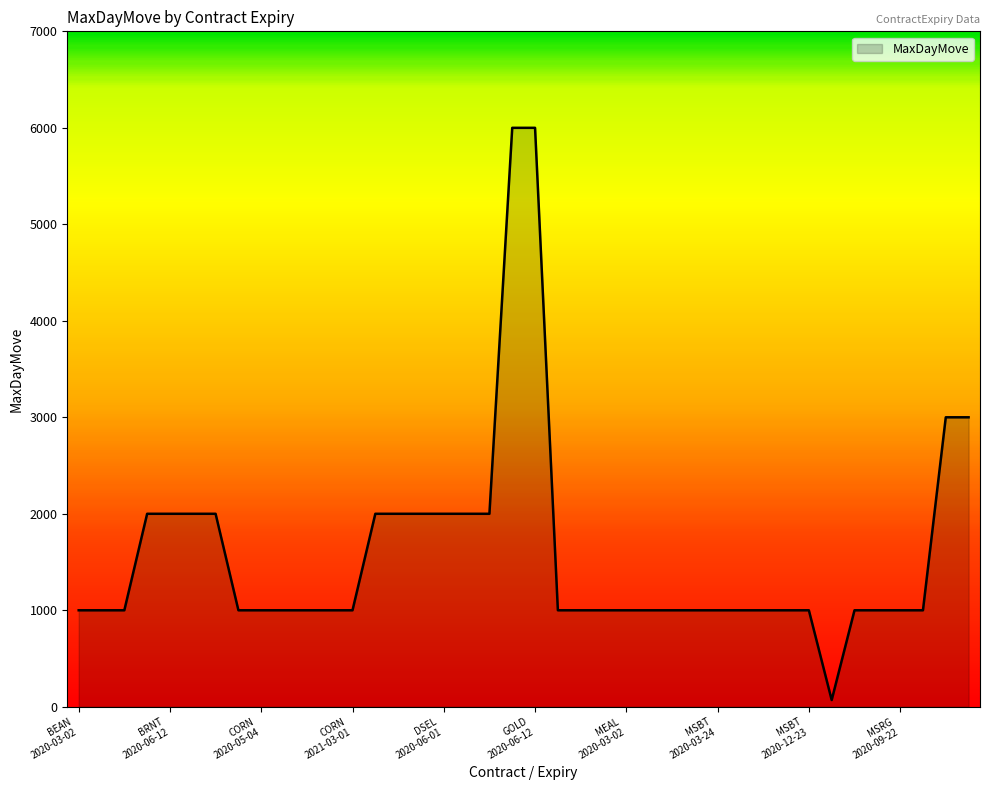

What is the minimum value shown in the chart?

70